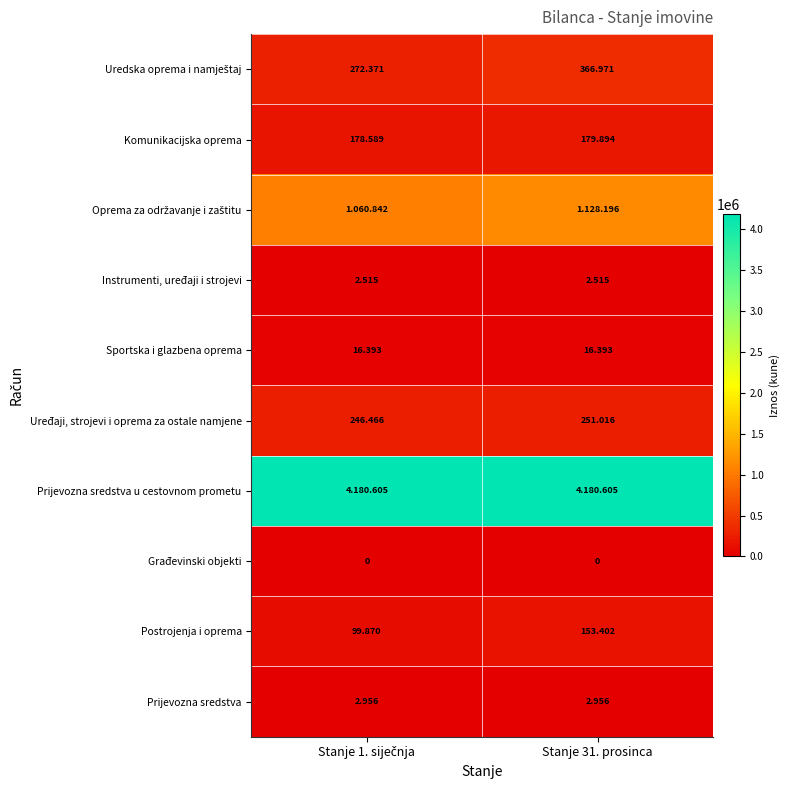

Which series changed the most between Stanje 1. siječnja and Stanje 31. prosinca?

Uredska oprema i namještaj